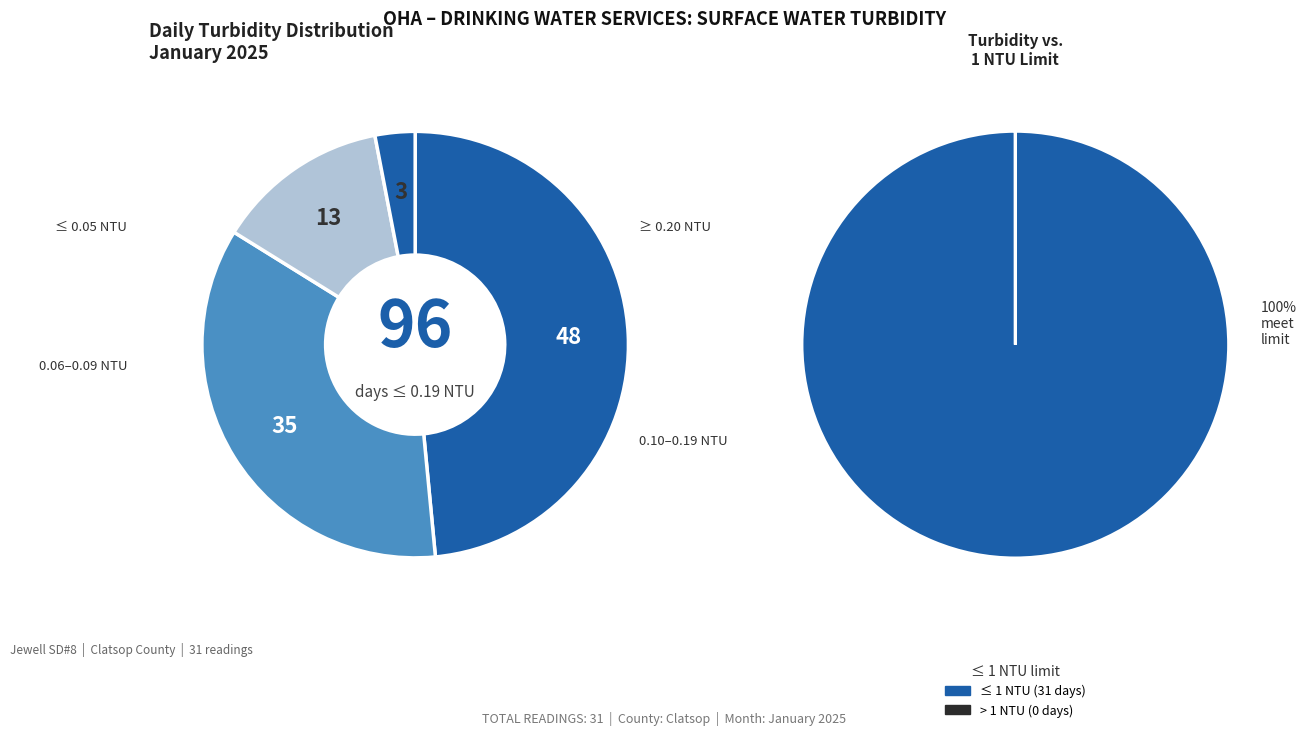

Do Day 24 and Day 31 together represent more than half of the pie?

No